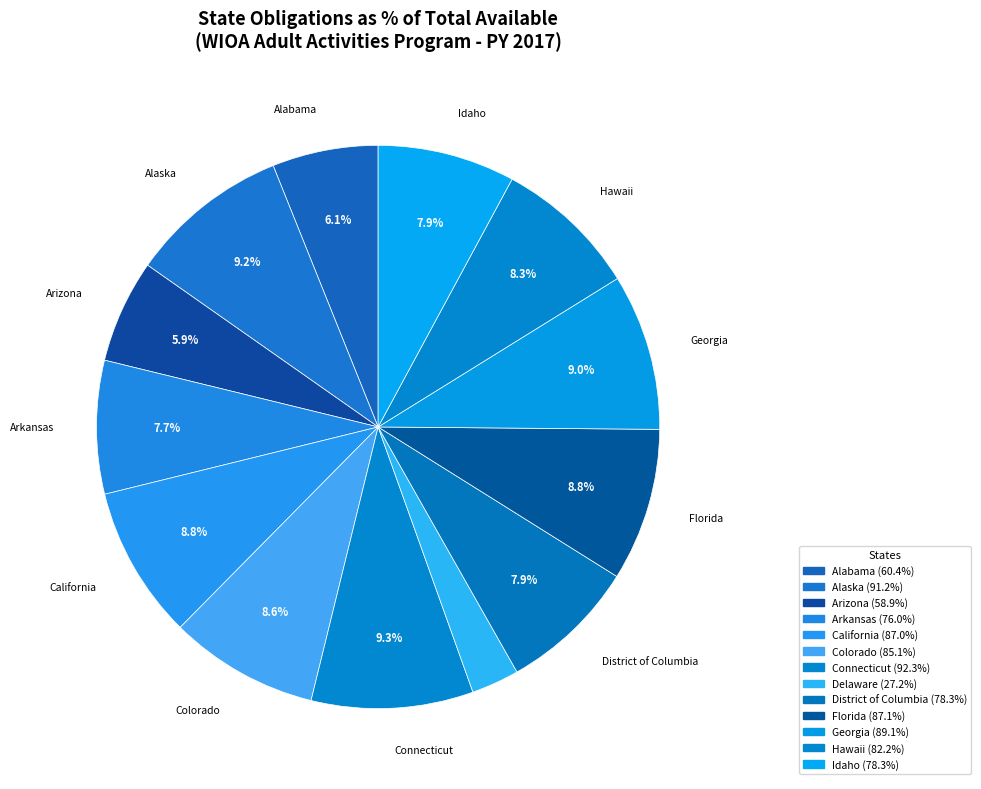

Count the number of slices in the pie.

13